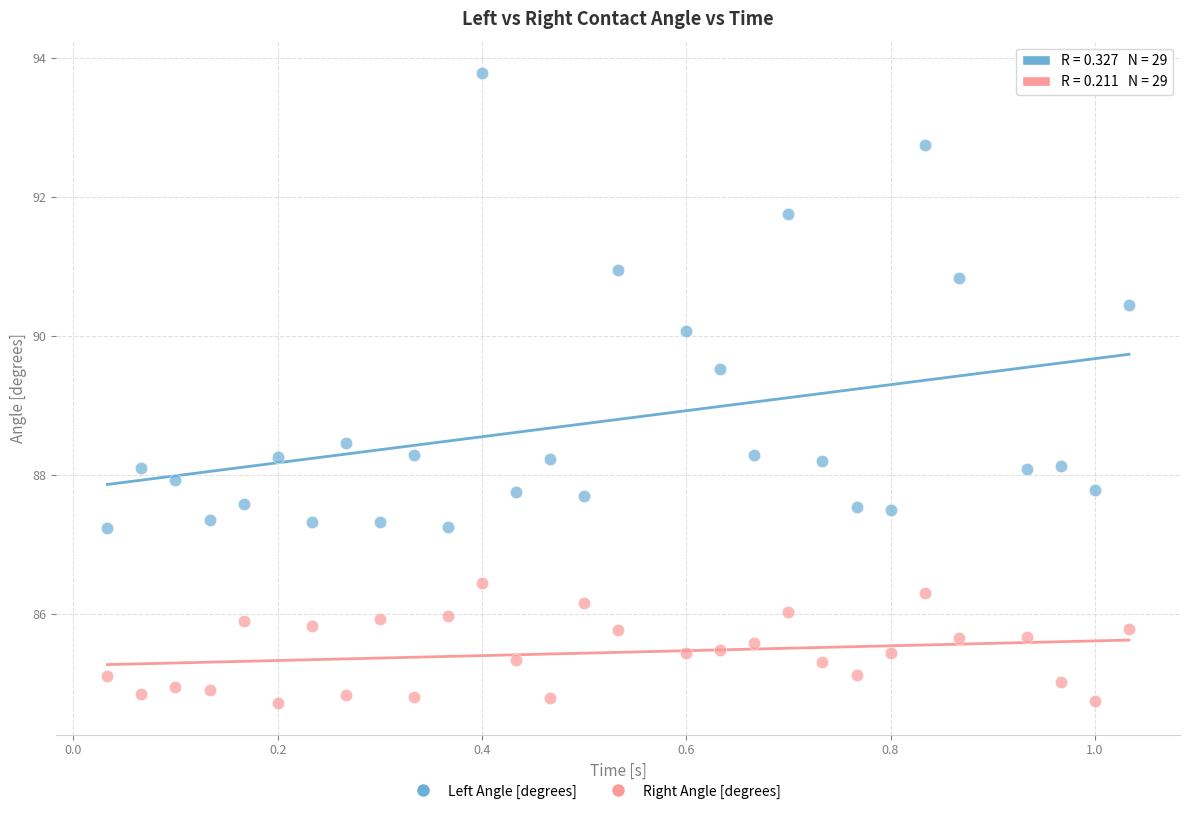

Which series contains the lowest Y value?

Right Angle [degrees]